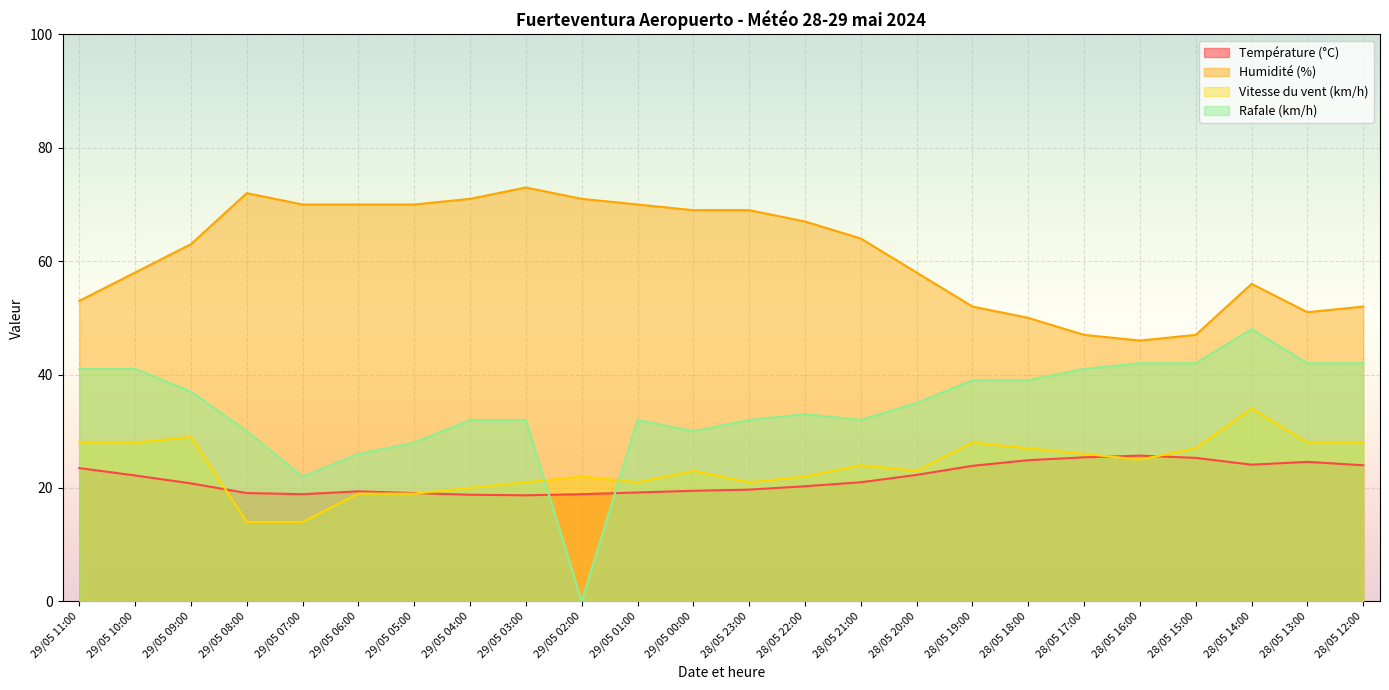

Is it true that Température (°C) equals 14.6 at 28/05 15:00?

False